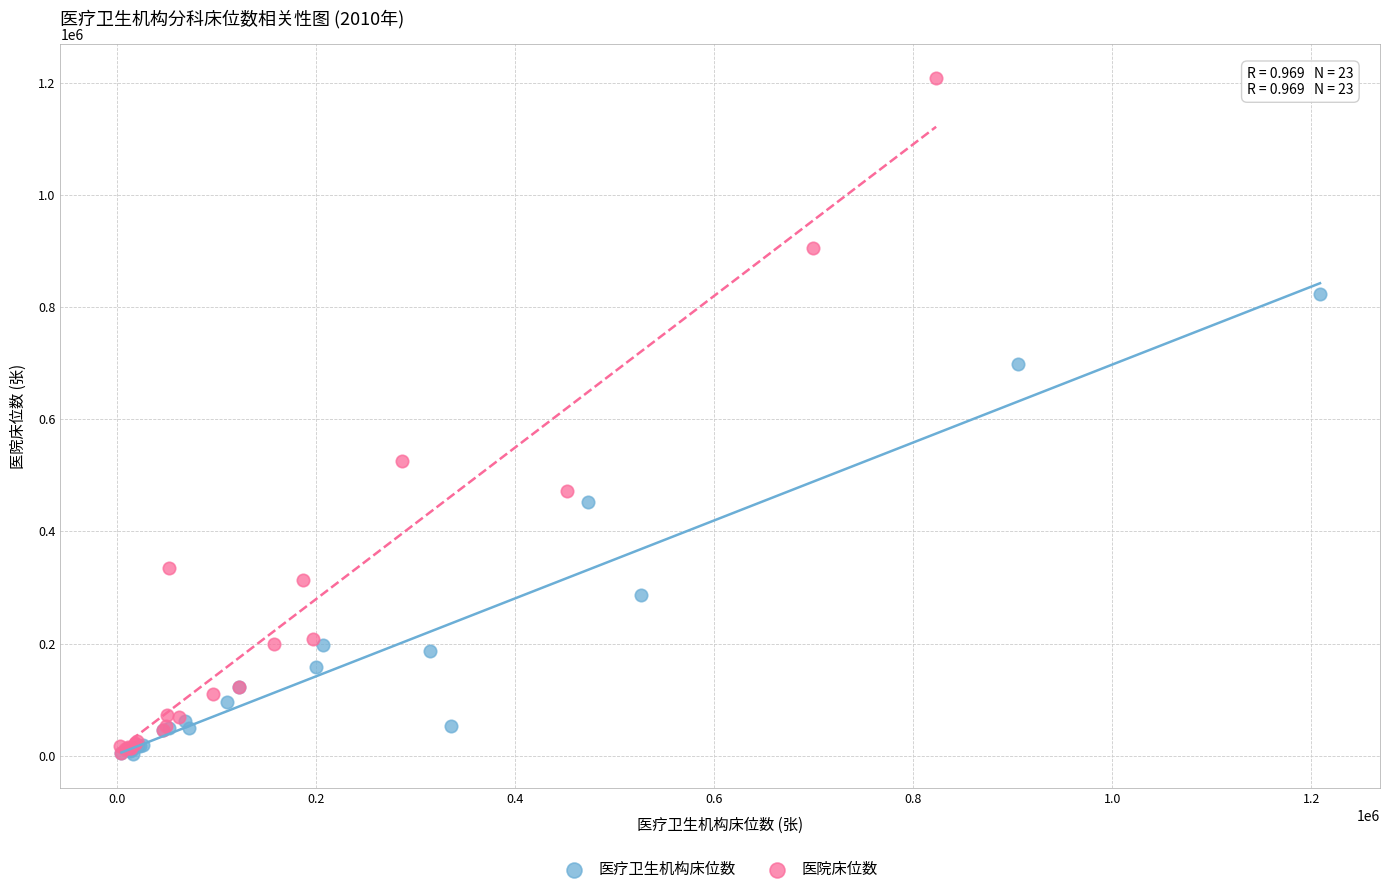

Which series reaches the maximum Y coordinate?

医院床位数